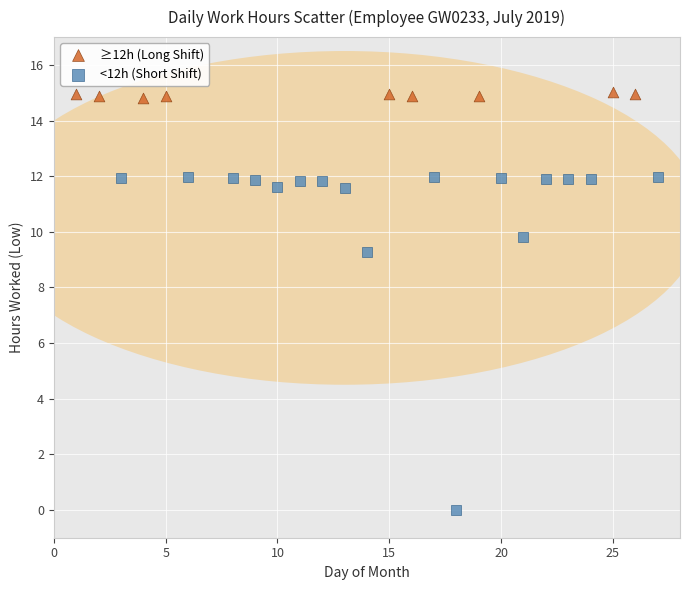

Which series contains the lowest Y value?

<12h (Short Shift)